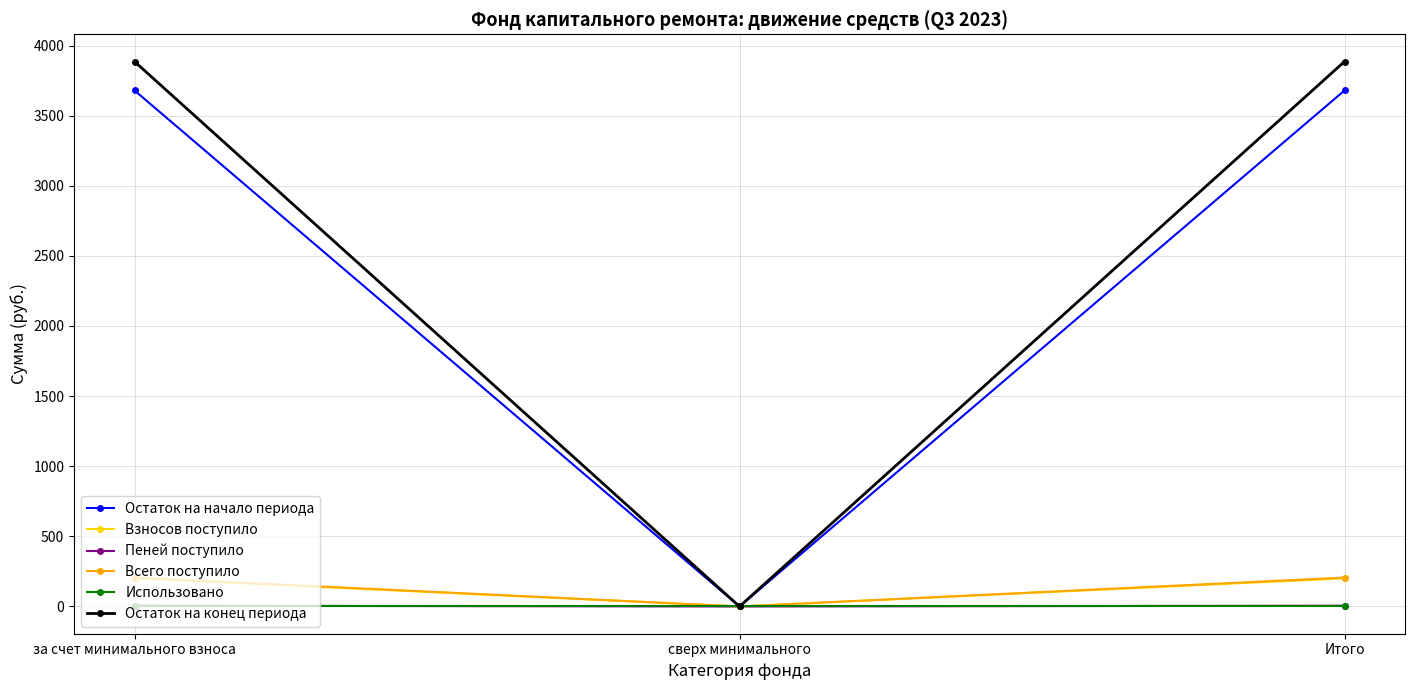

What is the difference between the maximum and minimum values in the Остаток на конец периода series?

3885.7